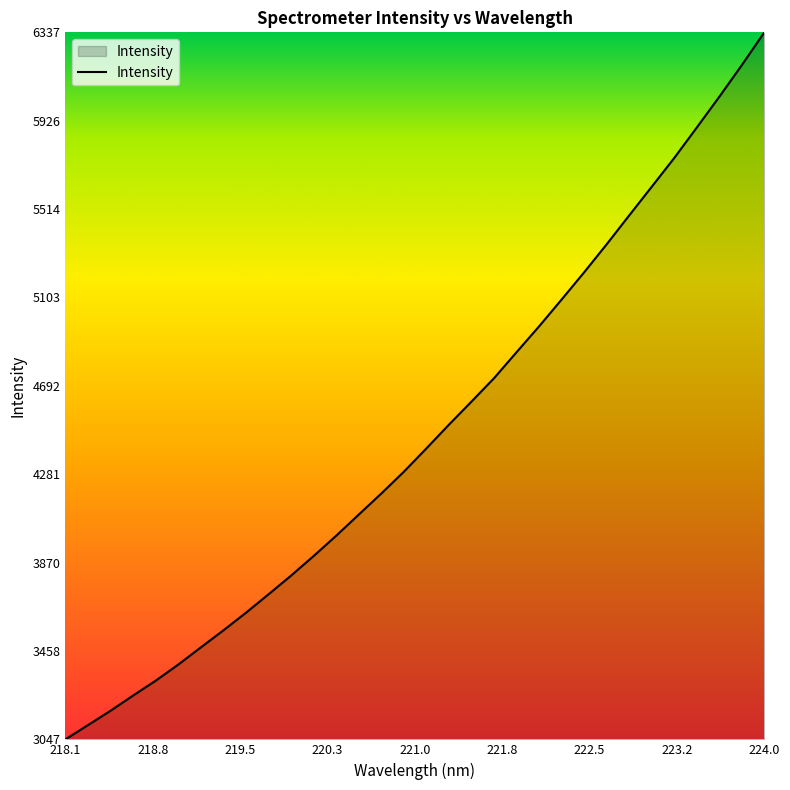

What is the difference between the maximum and minimum values?

3289.7